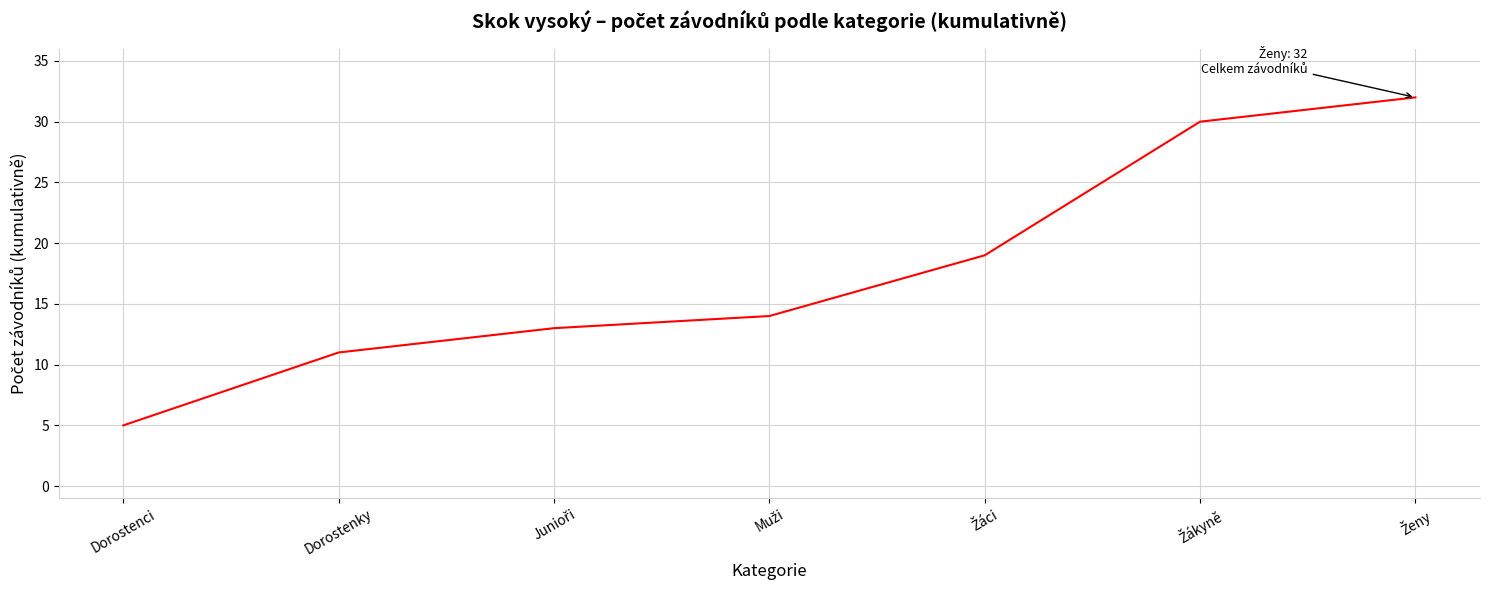

Read the value at Dorostenci, to the nearest 5.

5